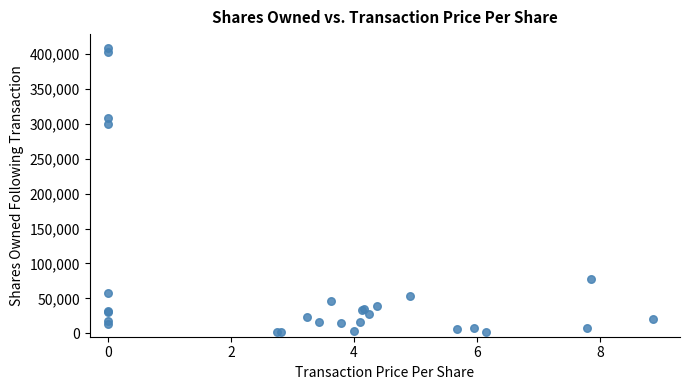

What Y value in the scatter plot is closest to 204888?

300152